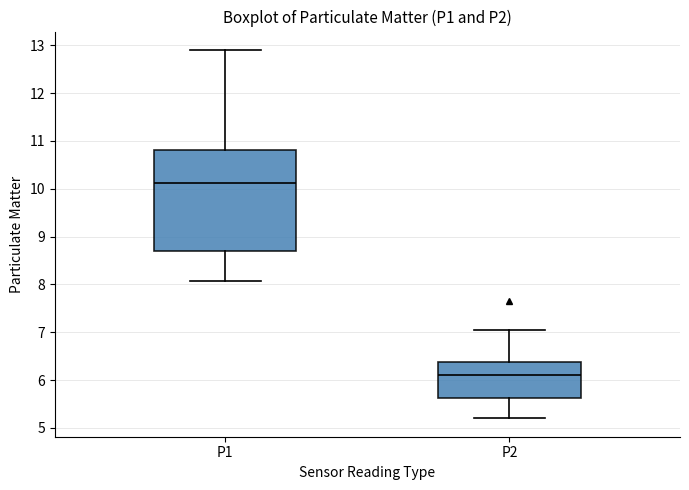

Reading left to right, transcribe this box plot: for each box, give where its median line is, the range the box spans, and where its two whiskers end, as read against the y-axis. The values are not printed on the chart, so give them approximately, as read against the axis.

P1: median 10.1, box 8.7 to 10.8, whiskers 8.1 to 12.9
P2: median 6.1, box 5.6 to 6.4, whiskers 5.2 to 7.1